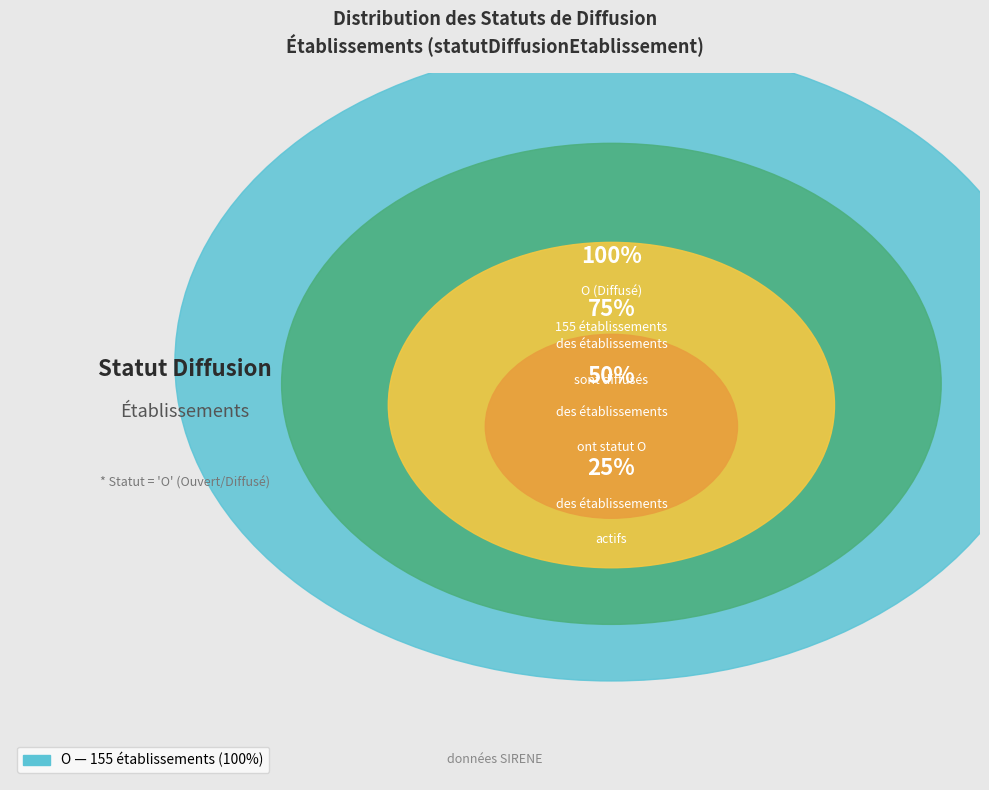

True or false: O accounts for 93% of the total.

False